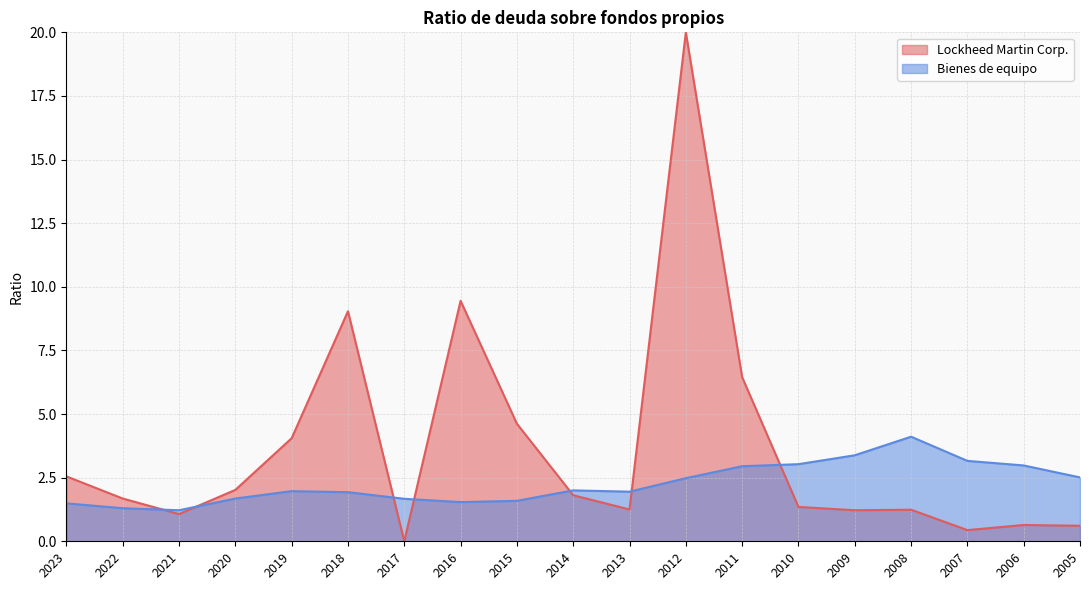

What is the spread (max minus min) of values at 2016?

7.9